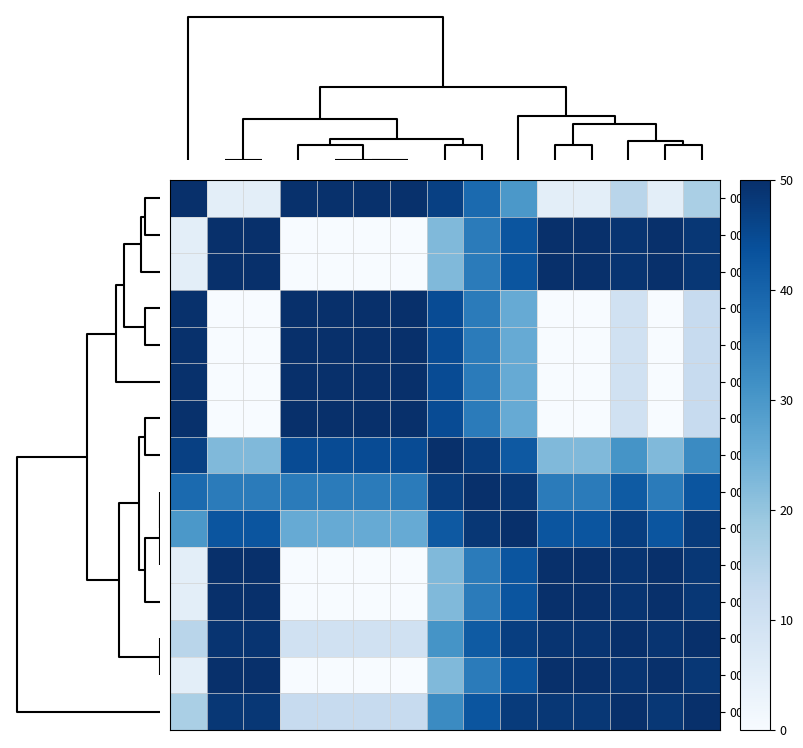

Which series has the largest total across all categories?

00037